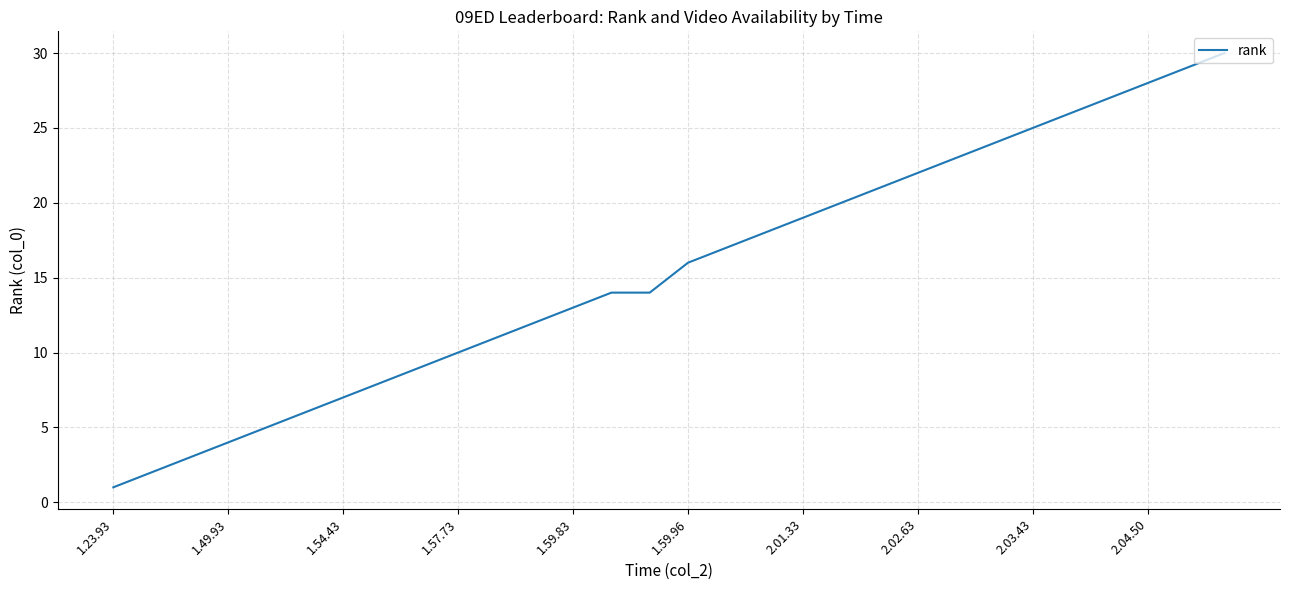

What is the greatest value displayed?

30